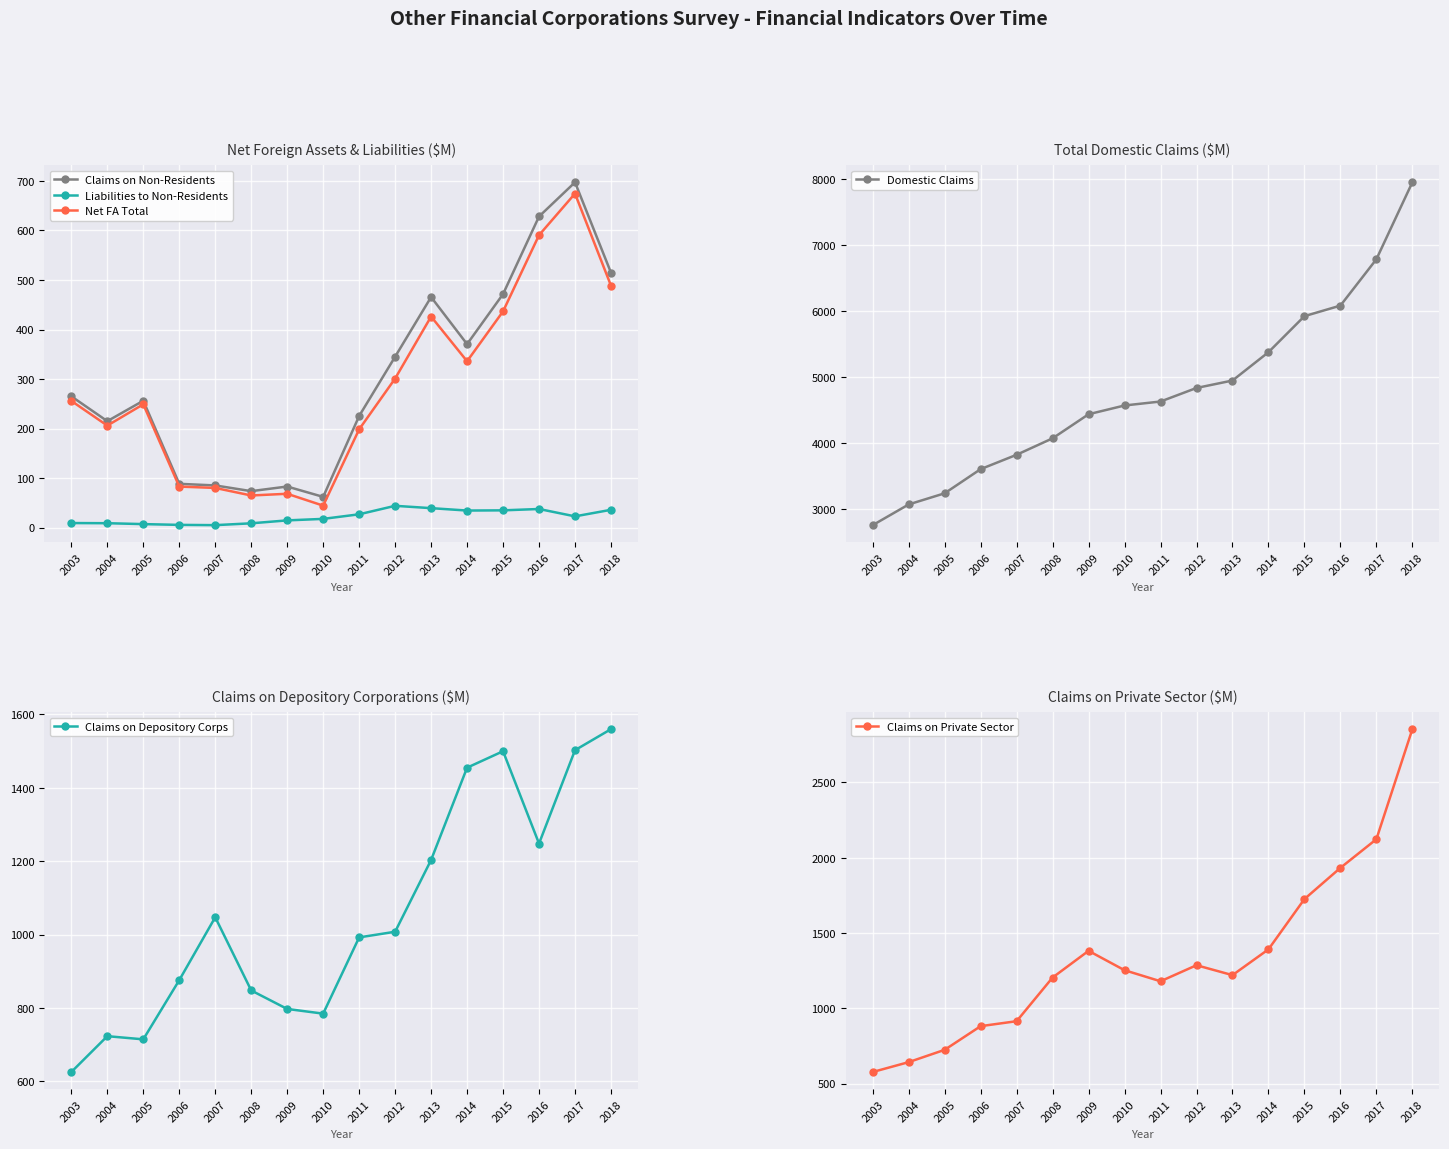

In Liabilities to Non-Residents, how many points are higher than both neighbors (excluding endpoints)?

2